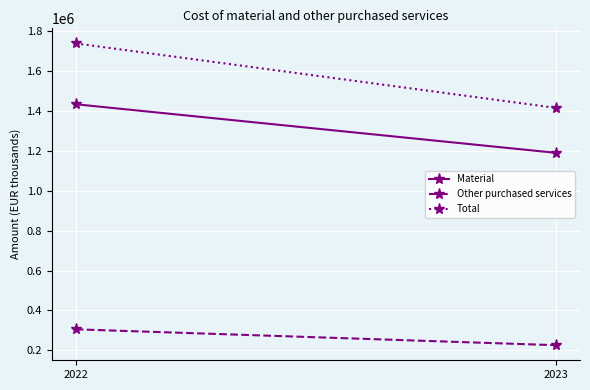

Rank the series by their average value, from lowest to highest.

Other purchased services, Material, Total